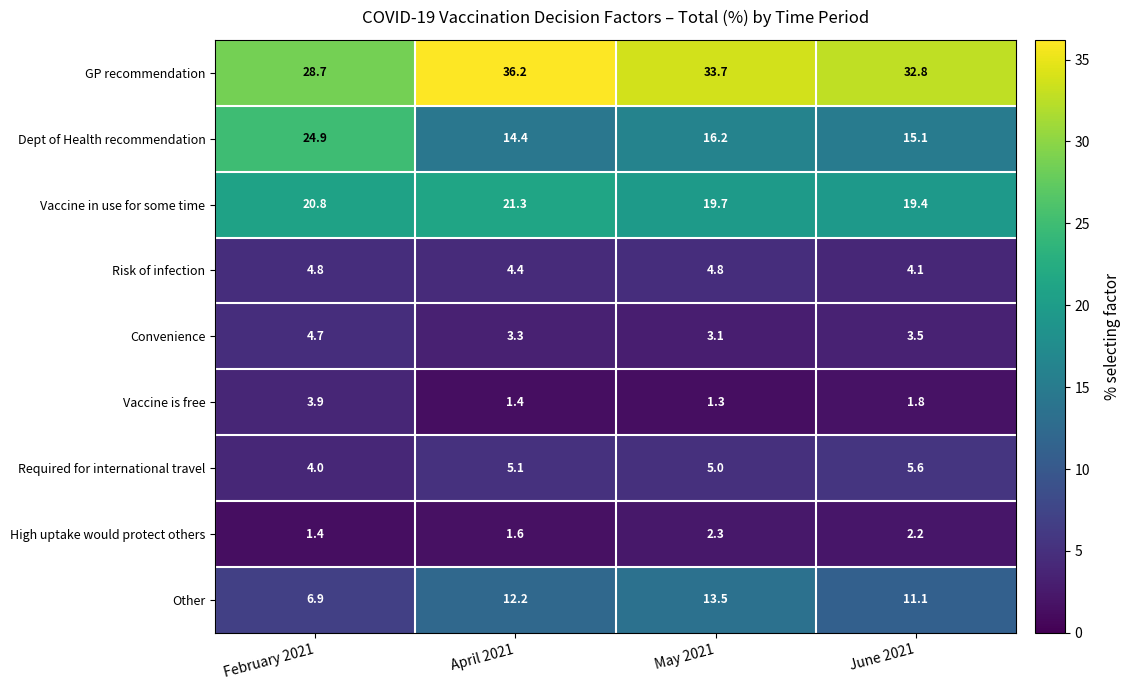

What is the average value of the Vaccine is free series?

2.1